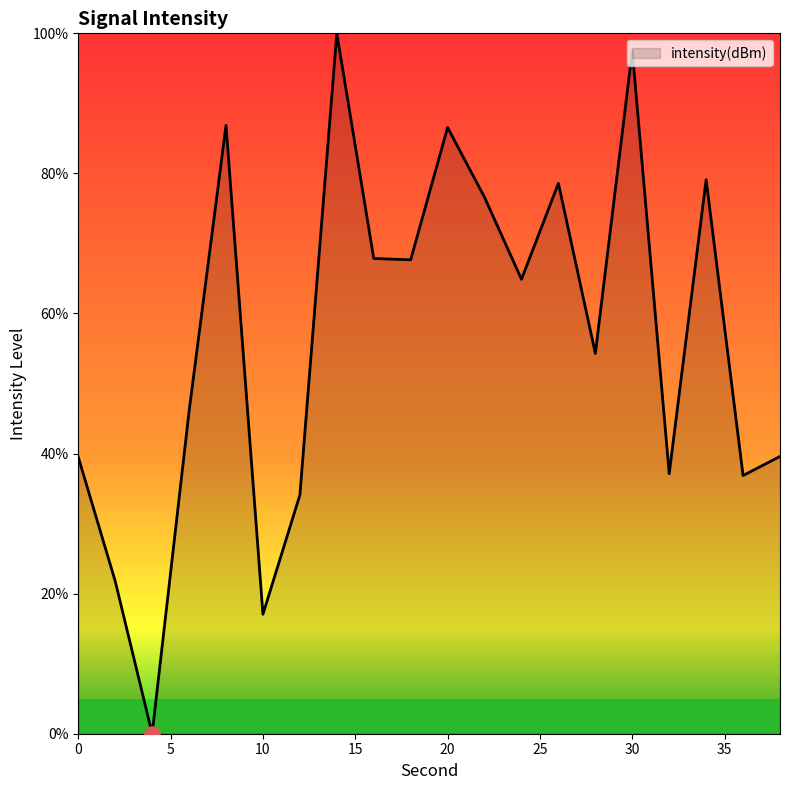

What is the greatest value displayed?

100.0